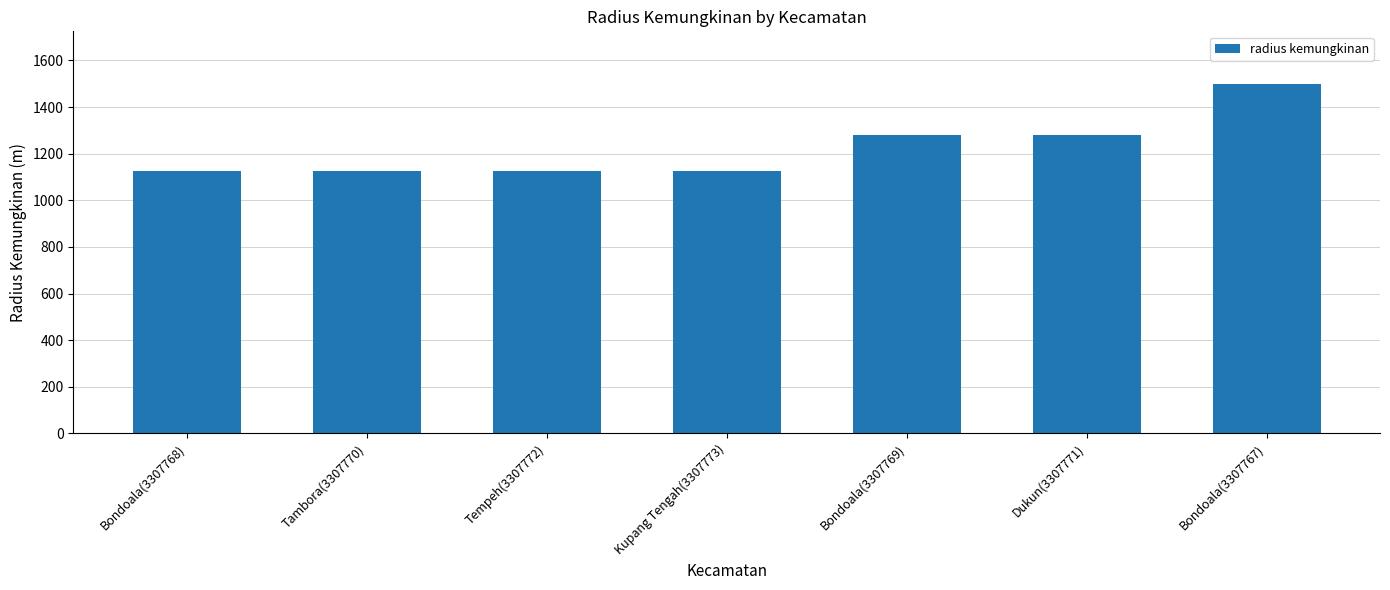

What is the difference between the maximum and minimum values?

375